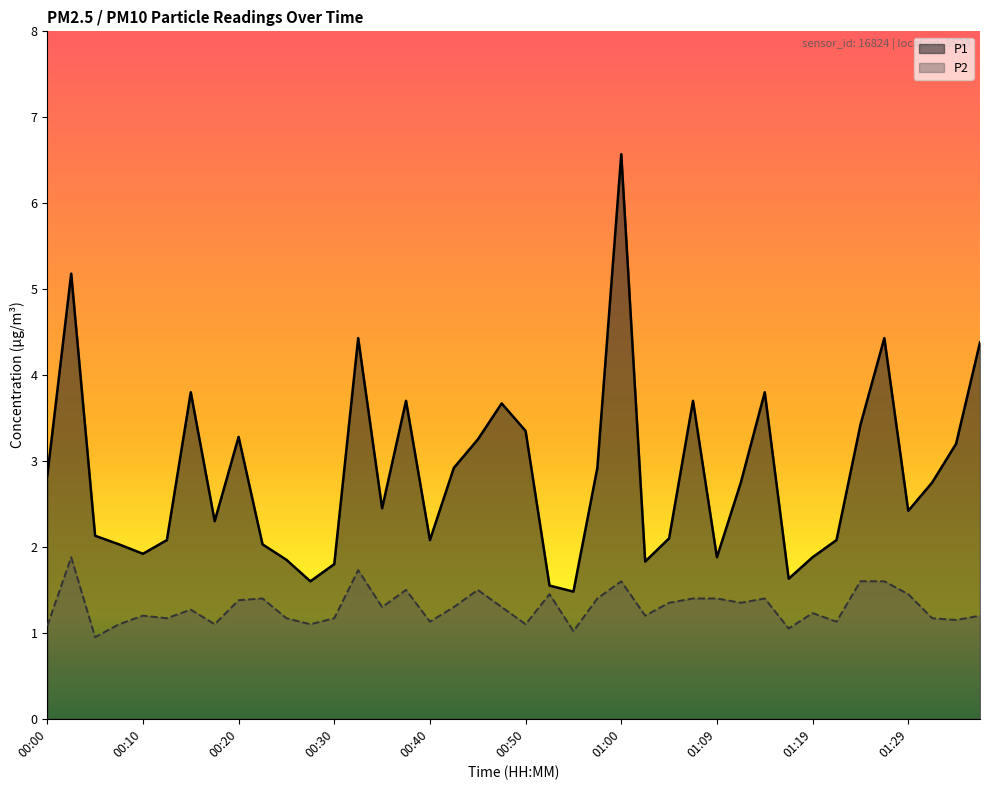

Rank the categories by P2 value from highest to lowest.

00:03, 00:32, 01:00, 01:24, 01:27, 00:37, 00:45, 00:52, 01:29, 00:23, 00:57, 01:07, 01:09, 01:14, 00:20, 01:04, 01:12, 00:35, 00:42, 00:47, 00:15, 01:19, 00:10, 01:02, 01:36, 00:13, 00:25, 00:30, 01:32, 01:34, 00:40, 01:22, 00:08, 00:18, 00:27, 00:50, 00:00, 01:17, 00:55, 00:05